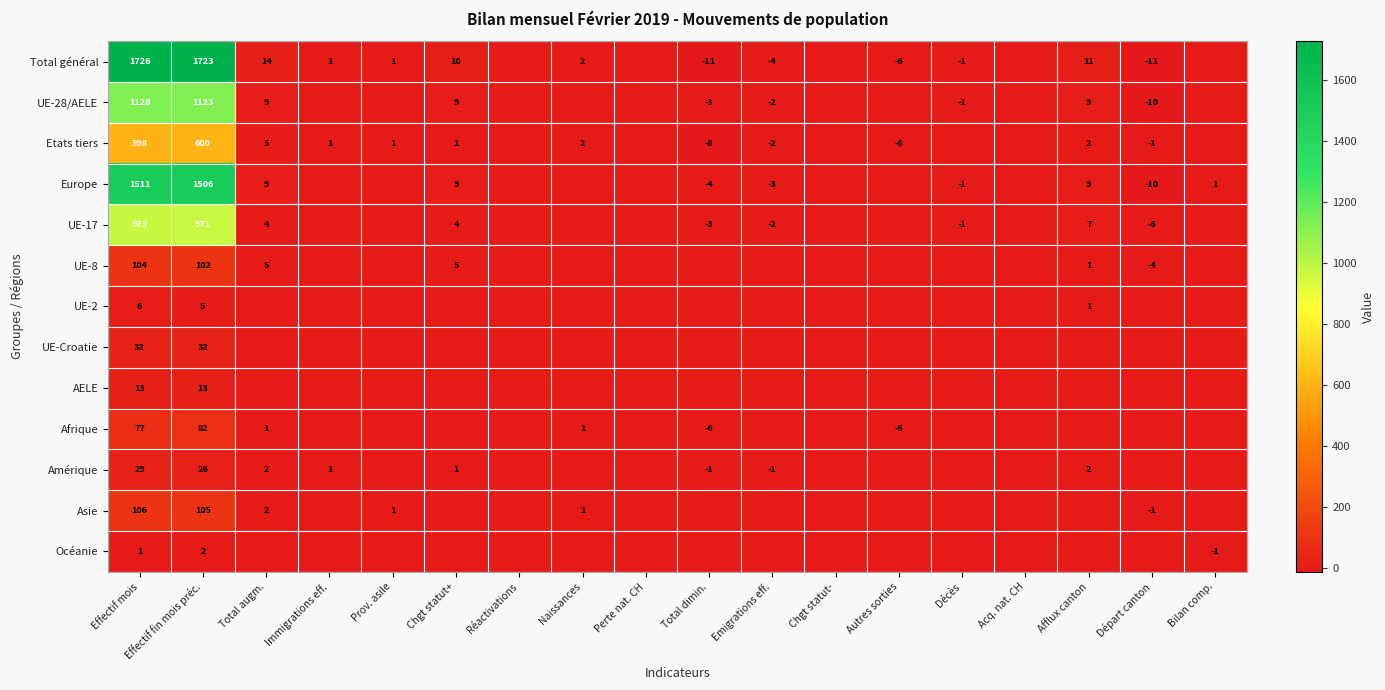

Rank the series at Effectif fin mois préc. from highest to lowest value.

Total général, Europe, UE-28/AELE, UE-17, Etats tiers, Asie, UE-8, Afrique, UE-Croatie, Amérique, AELE, UE-2, Océanie